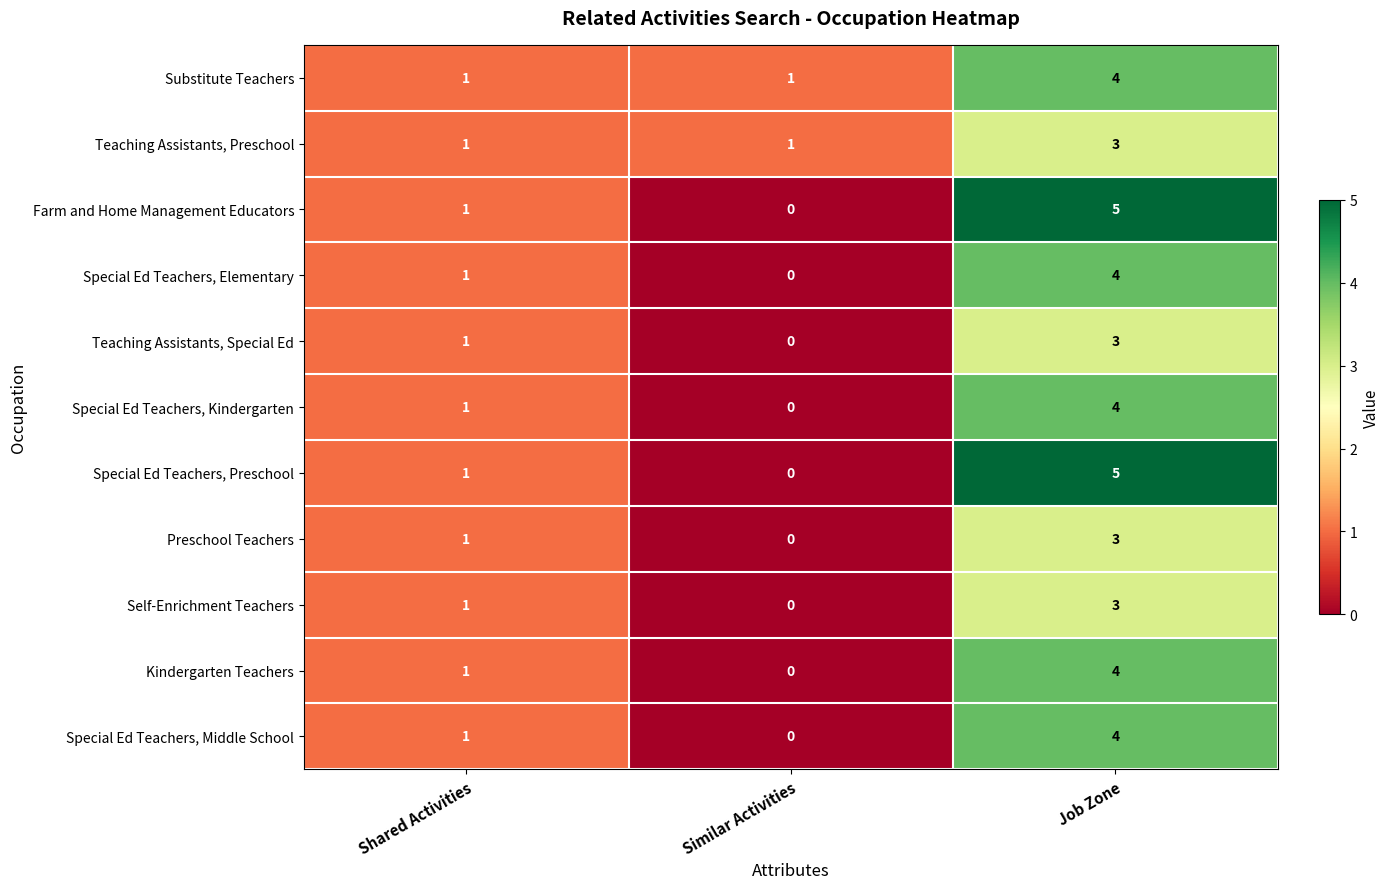

How many series are shown in this chart?

11